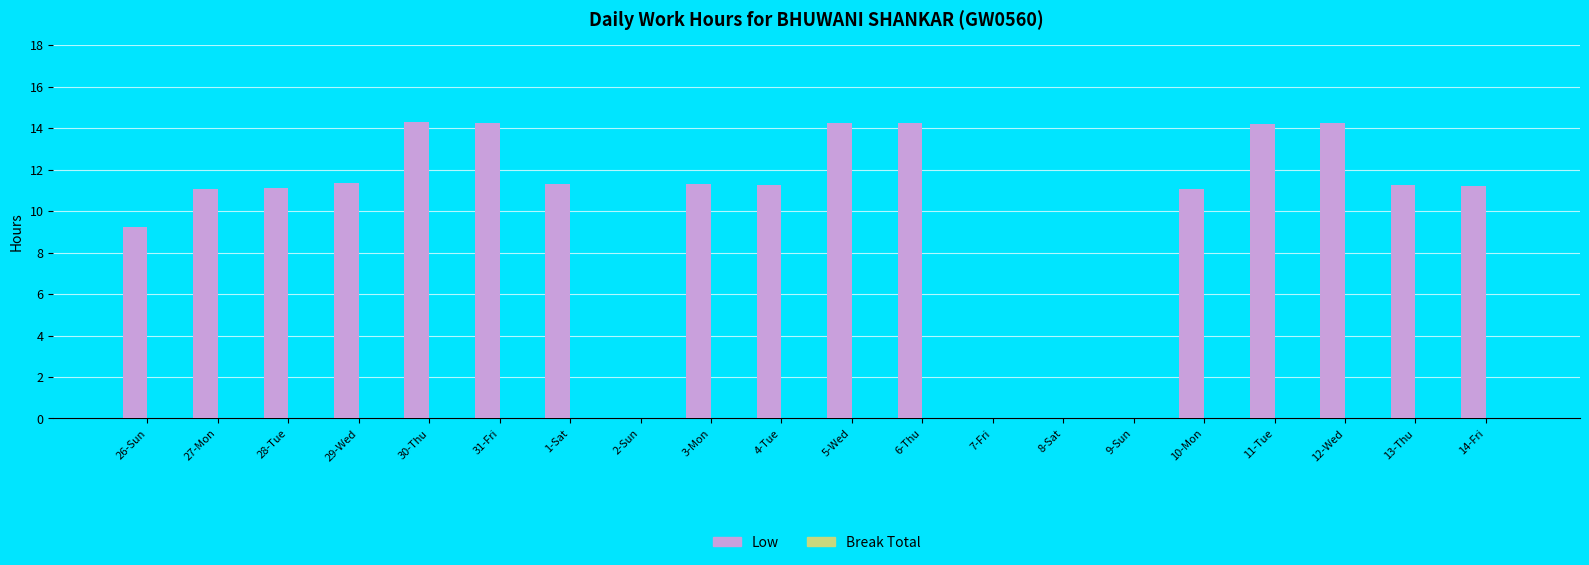

The value at 8-Sat is 0.0. True or false?

True